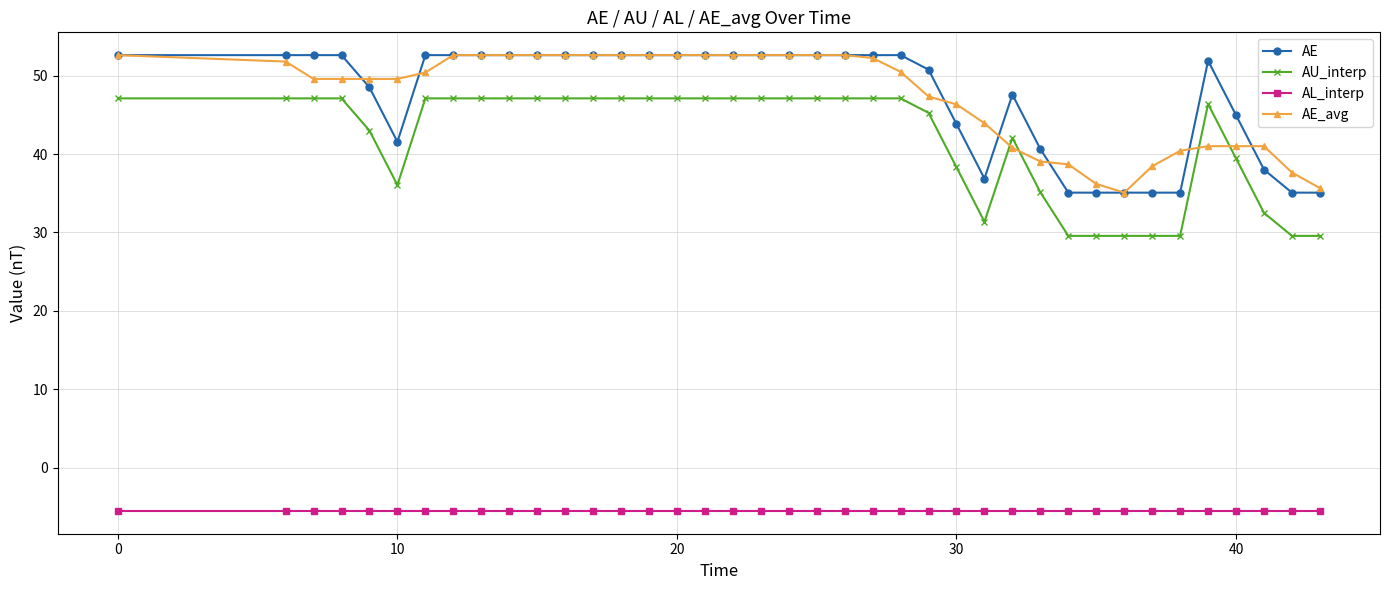

After their last crossing, which series has the higher values: AU_interp or AE_avg?

AE_avg